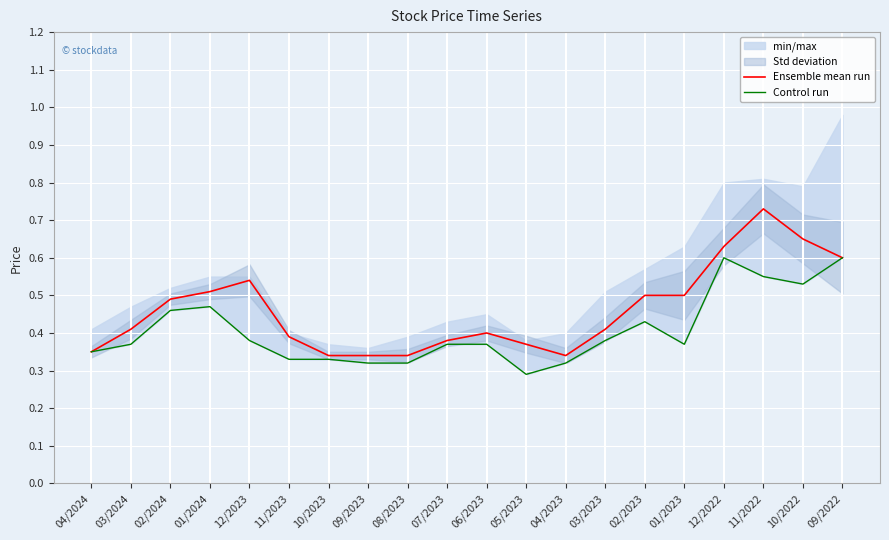

Which label corresponds to the largest value in the chart?

11/2022